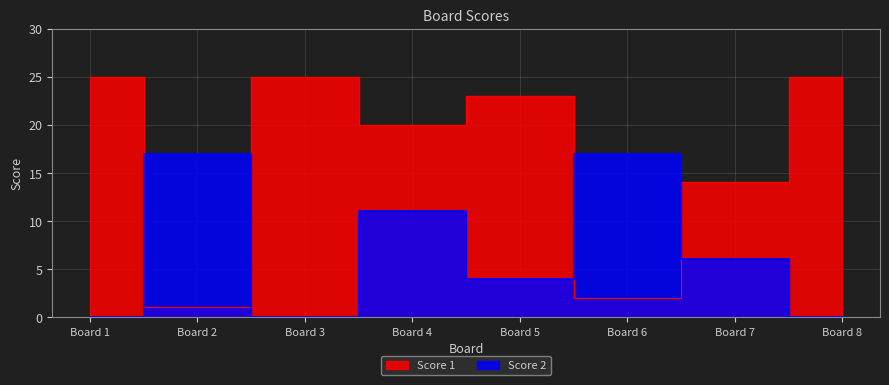

What is the total value across all series at Board 3?

25